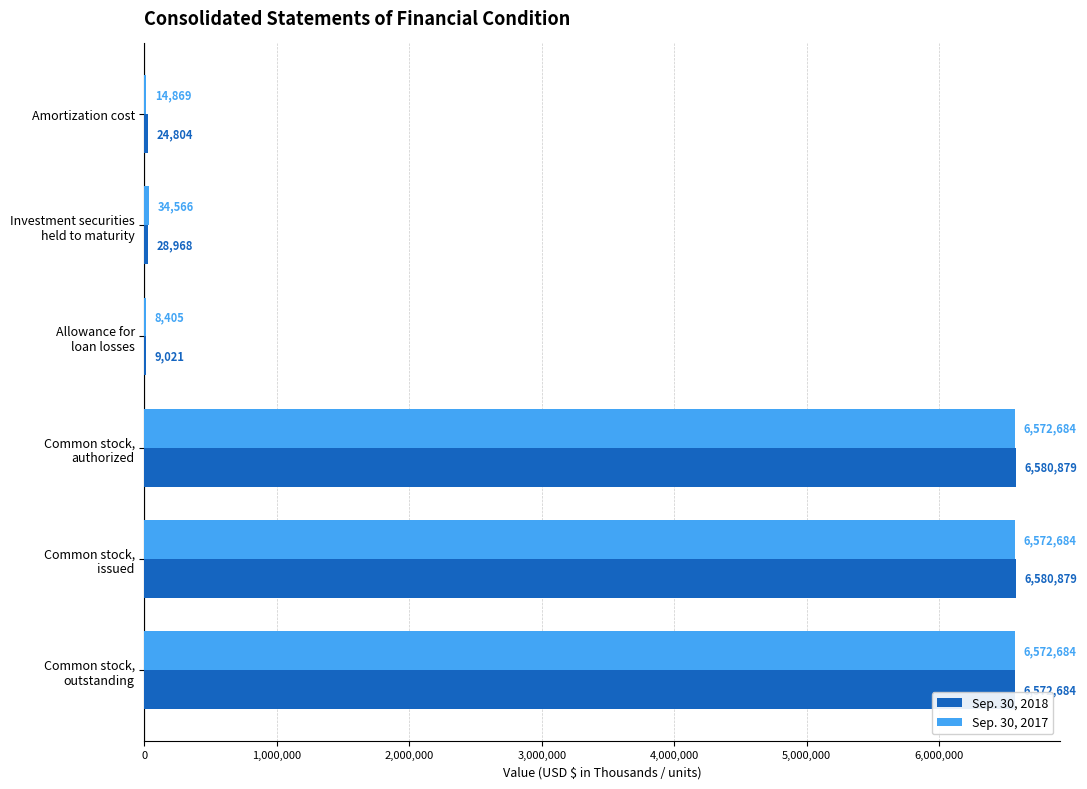

Which series has the largest total across all categories?

Sep. 30, 2018